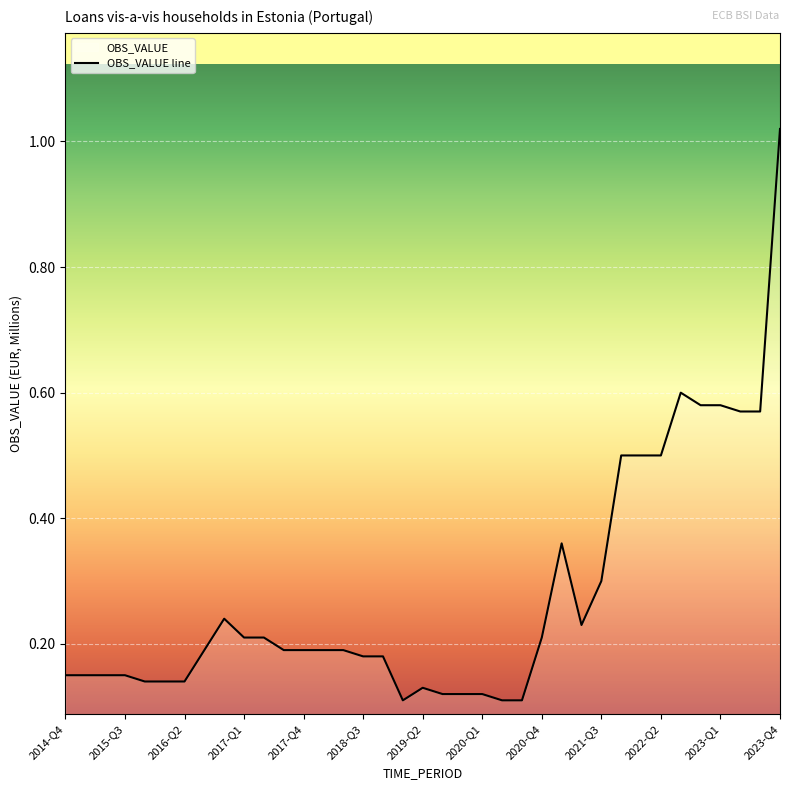

Which category has the highest value across all series?

2023-Q4